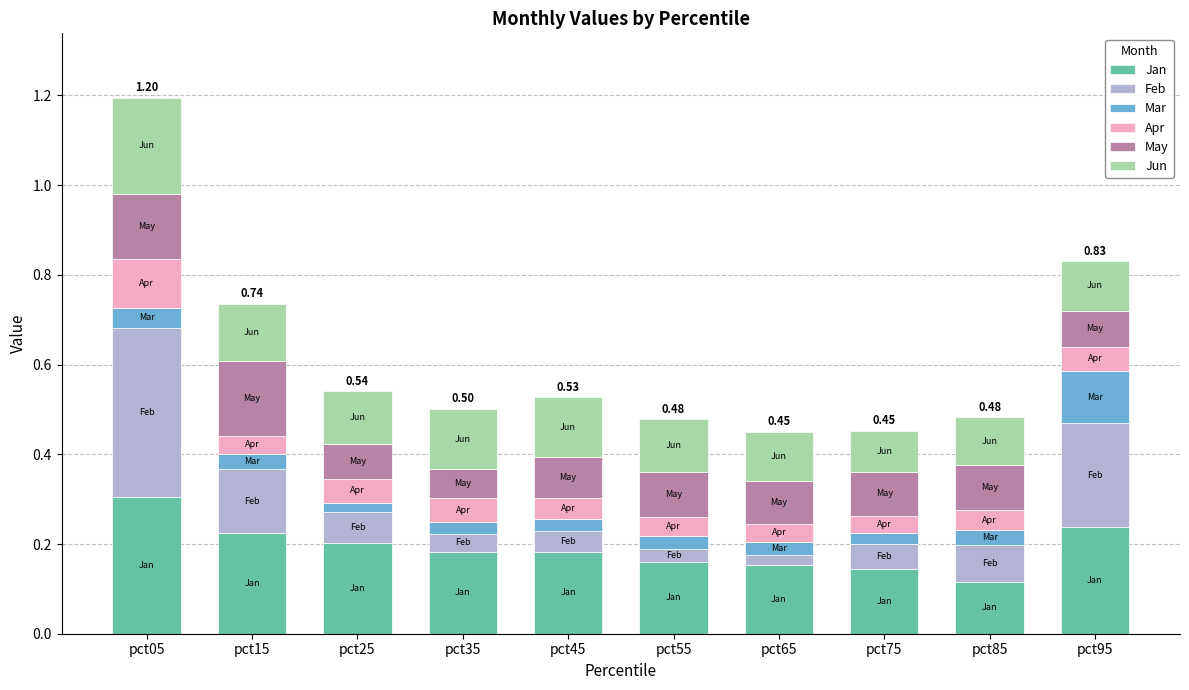

What is the total value across all series at pct05?

1.2